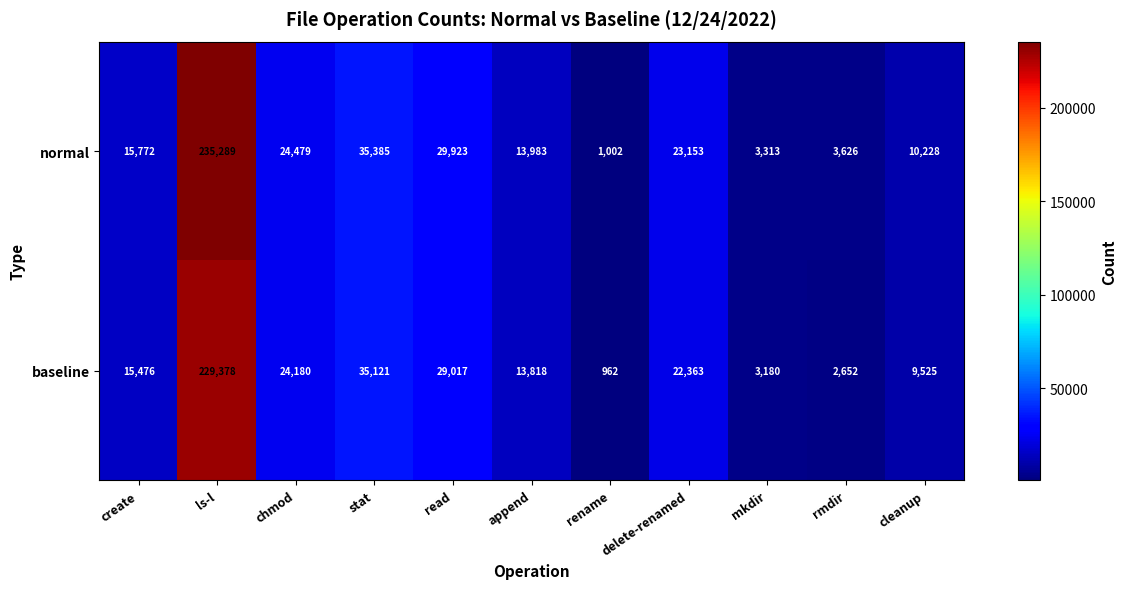

The value of normal at mkdir is 4432. True or false?

False